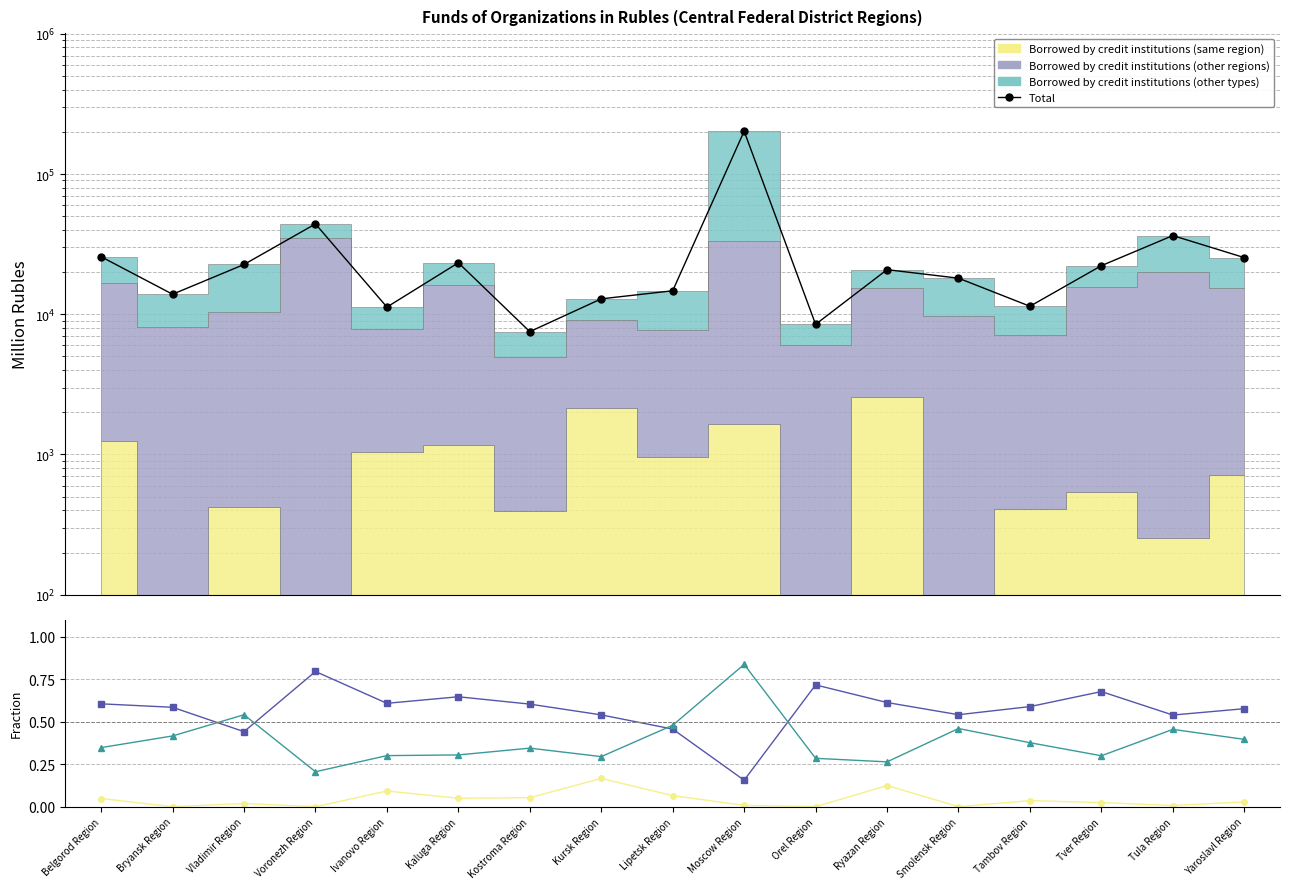

What position from the left is Tver Region?

15